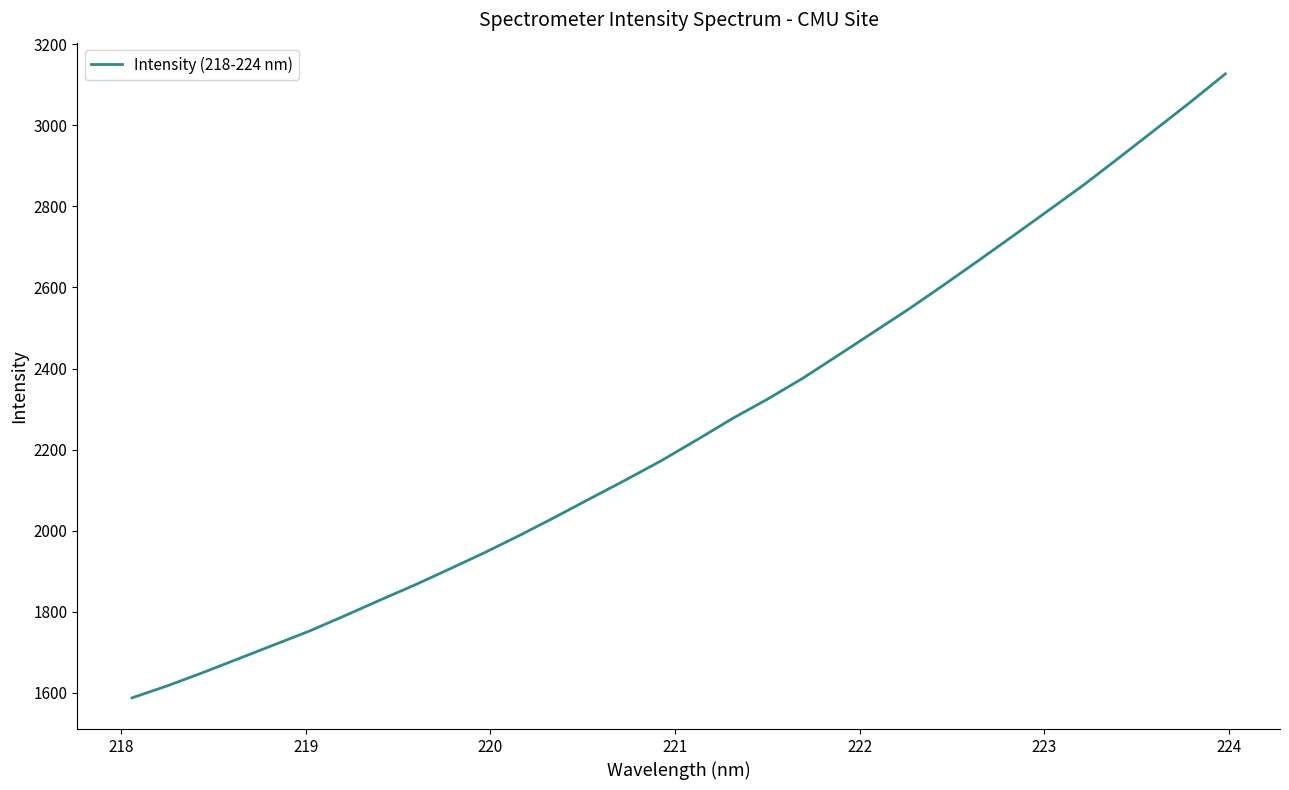

What is the minimum value shown in the chart?

1587.8